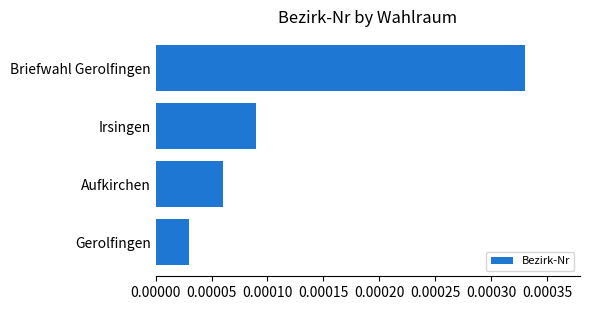

List the labels in order of value, smallest first.

Gerolfingen, Aufkirchen, Irsingen, Briefwahl Gerolfingen